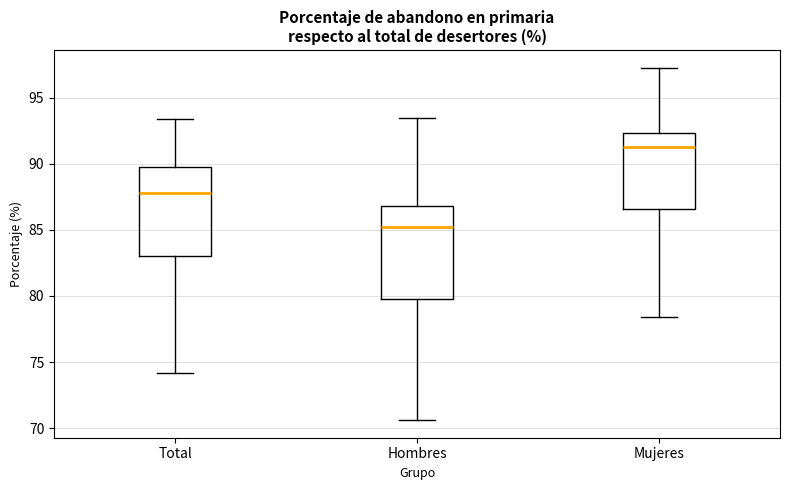

Where is the lower edge of the box for Mujeres on the y-axis? The values are not printed on the chart, so give them approximately, as read against the axis.

86.5